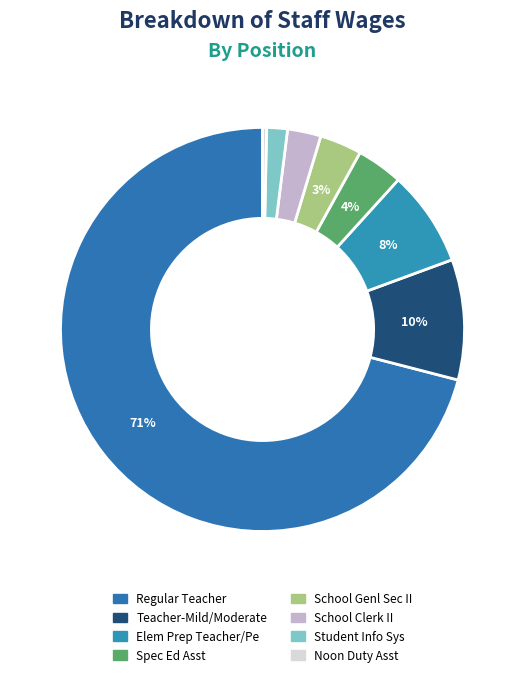

How many segments does this pie chart have?

8